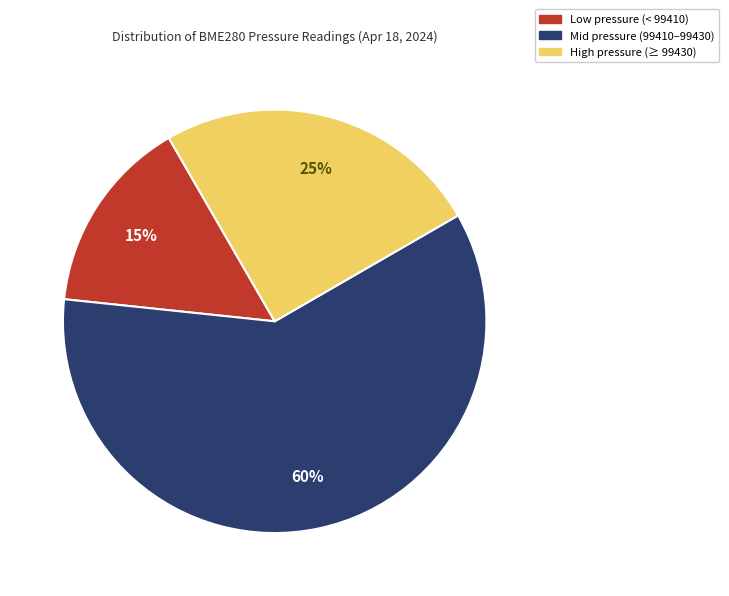

Is there a majority slice in this chart?

Yes